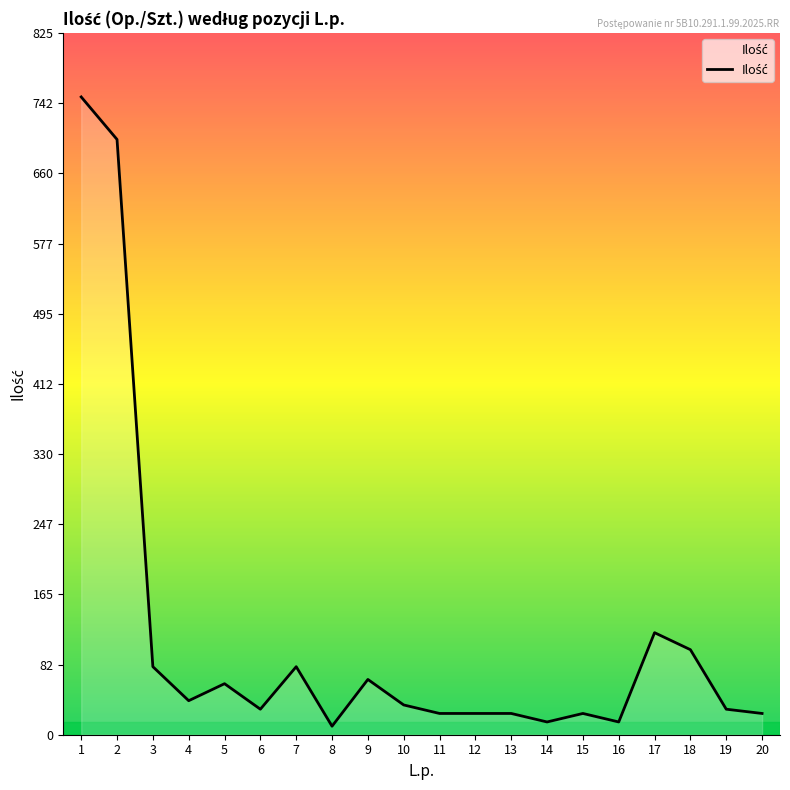

What is the approximate value at 11?

25